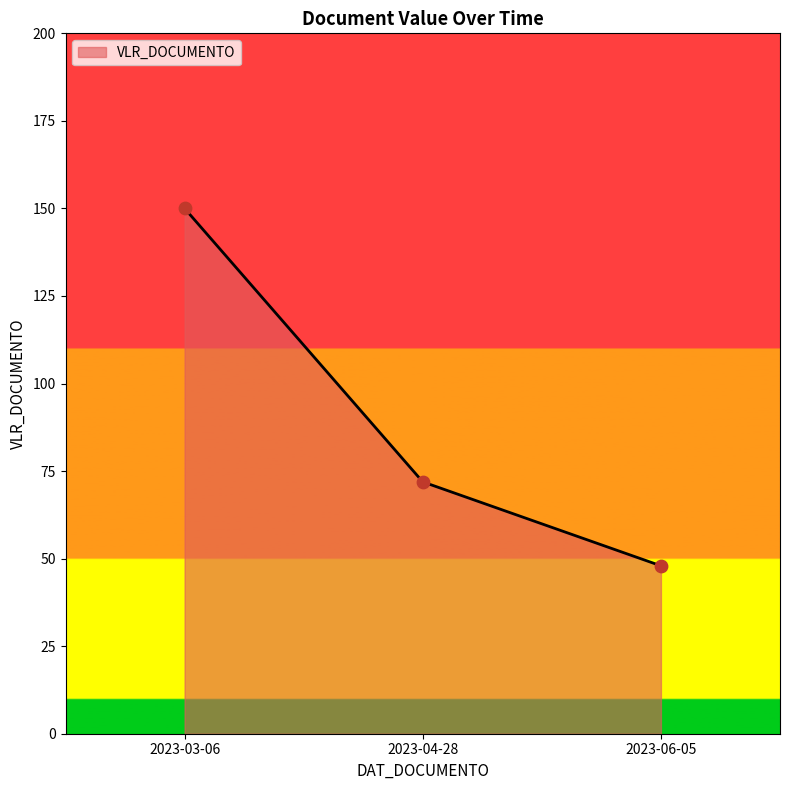

What is the ratio of the value at 2023-06-05 to the value at 2023-04-28?

0.7